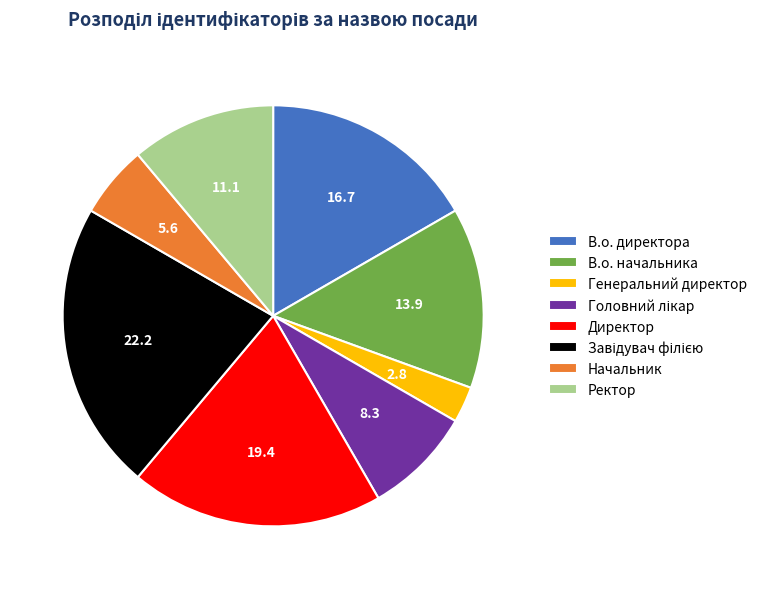

Combined, do В.о. директора and Генеральний директор account for over 50%?

No